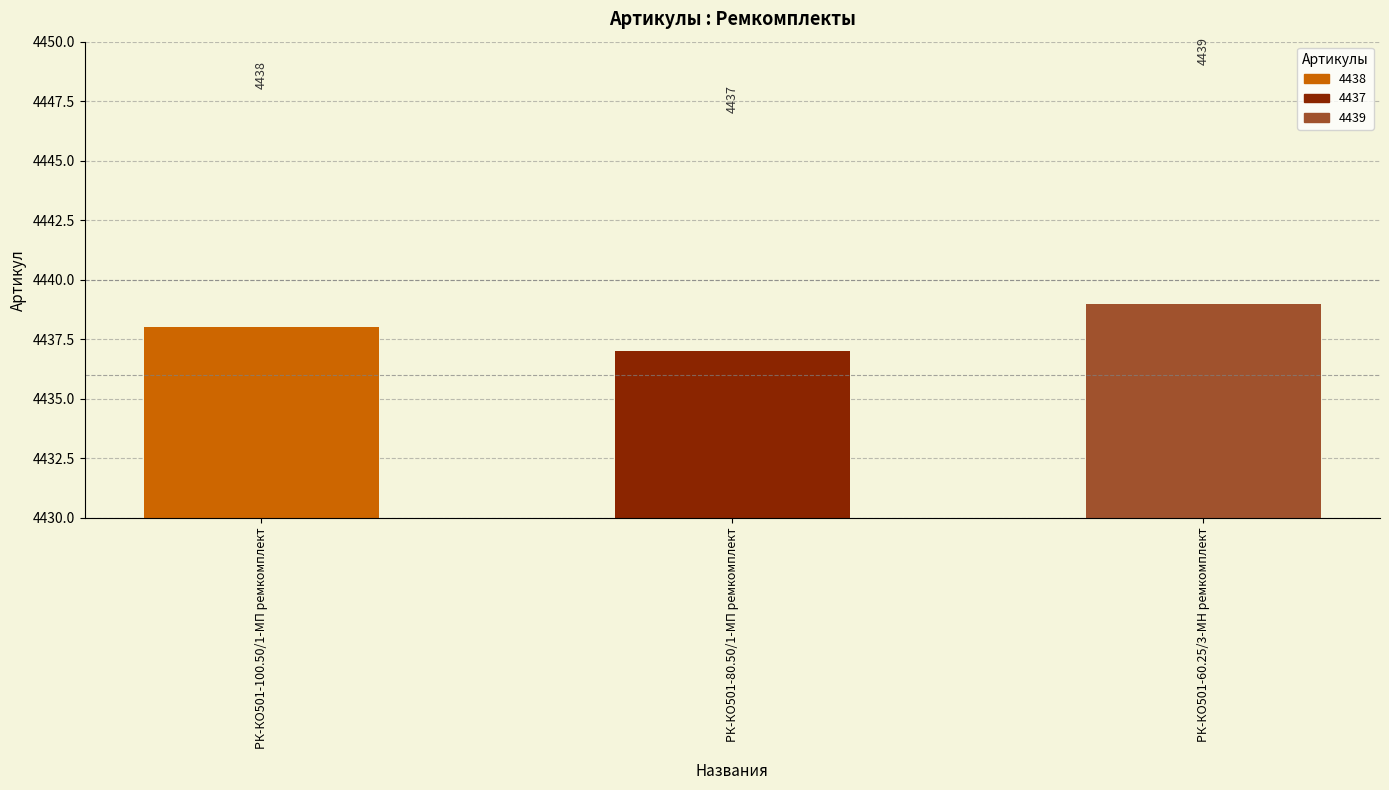

Reading left to right, extract all data points from this chart.

РК-КО501-100.50/1-МП ремкомплект=4438	РК-КО501-80.50/1-МП ремкомплект=4437	РК-КО501-60.25/3-МН ремкомплект=4439